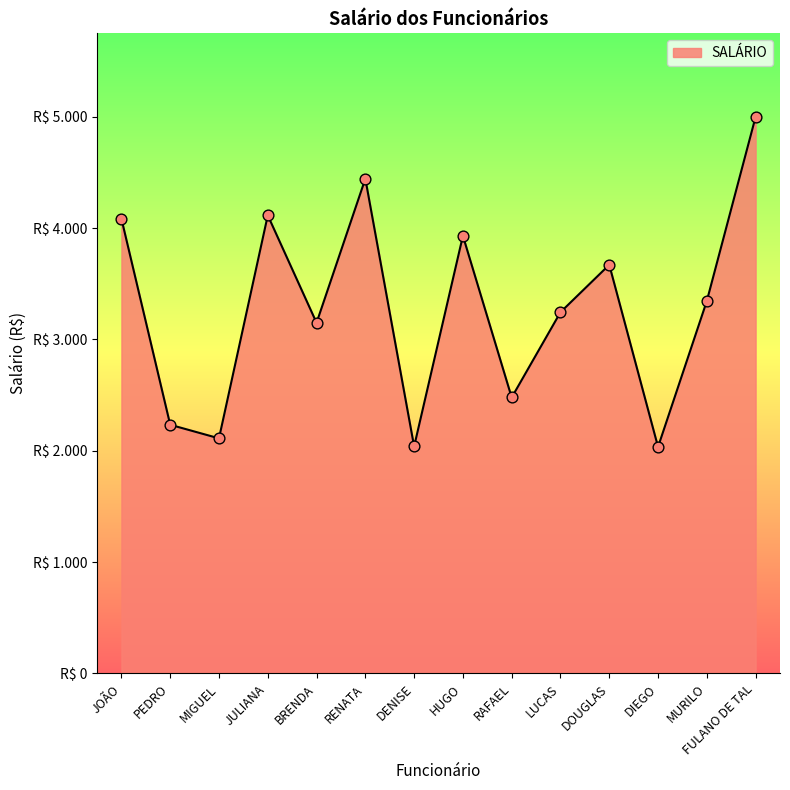

Which has a higher value, MURILO or DIEGO?

MURILO